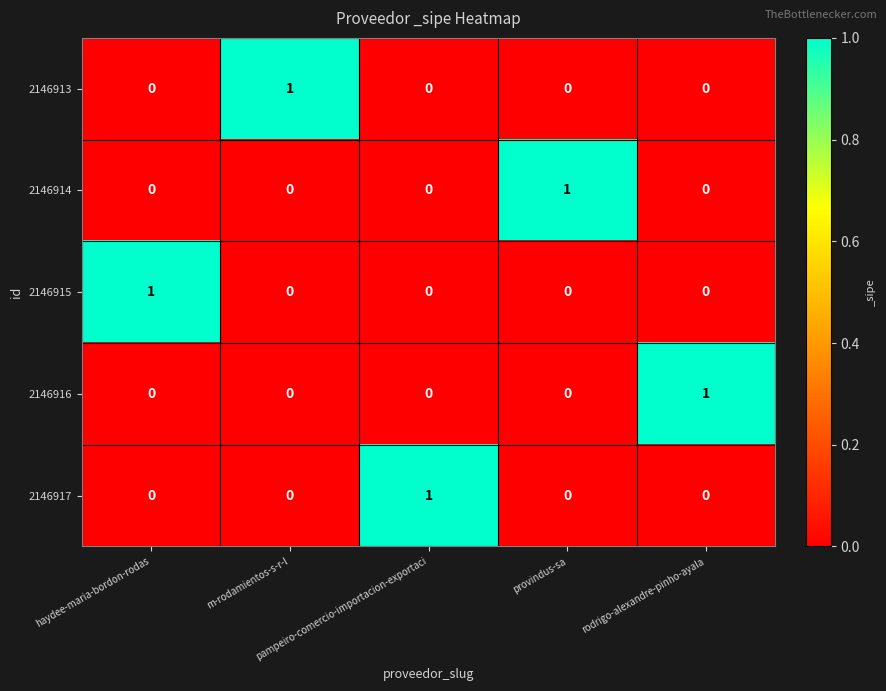

Count the 2146916 values in the range 0 to 1.

5